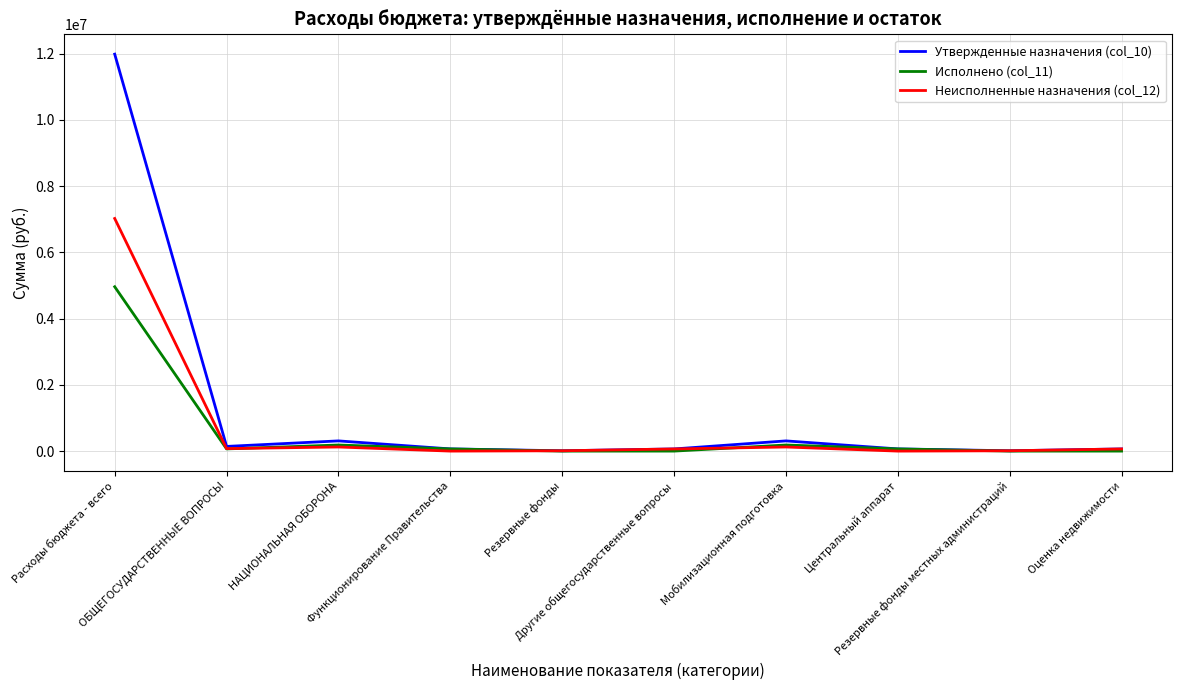

Where does the Исполнено (col_11) series first go above 66161?

Расходы бюджета - всего